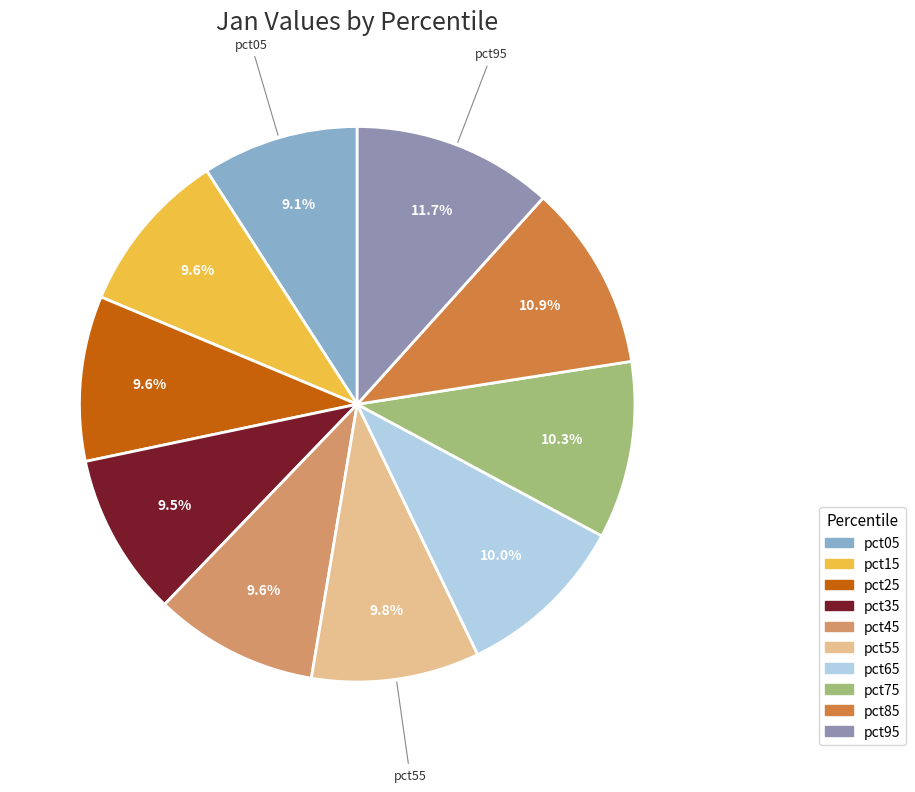

The pct35 slice represents 22% of the pie. True or false?

False